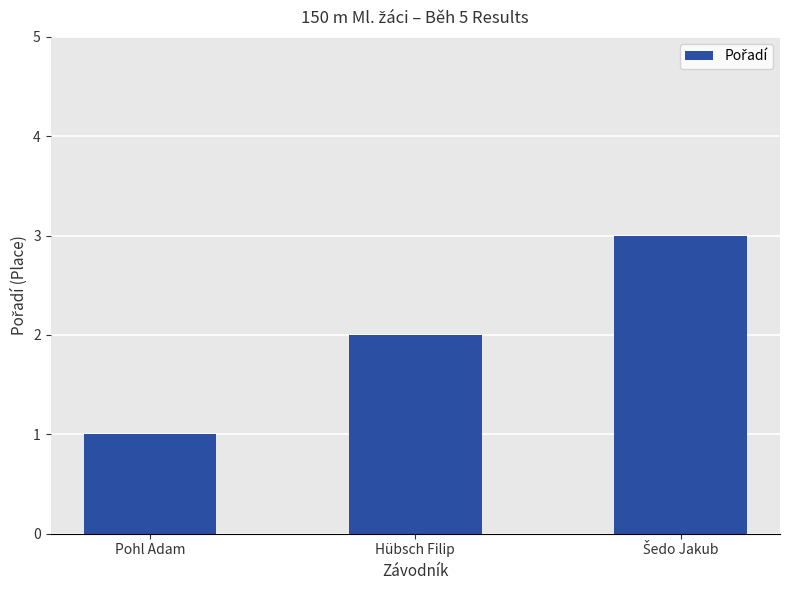

Which label corresponds to the smallest value in the chart?

Pohl Adam